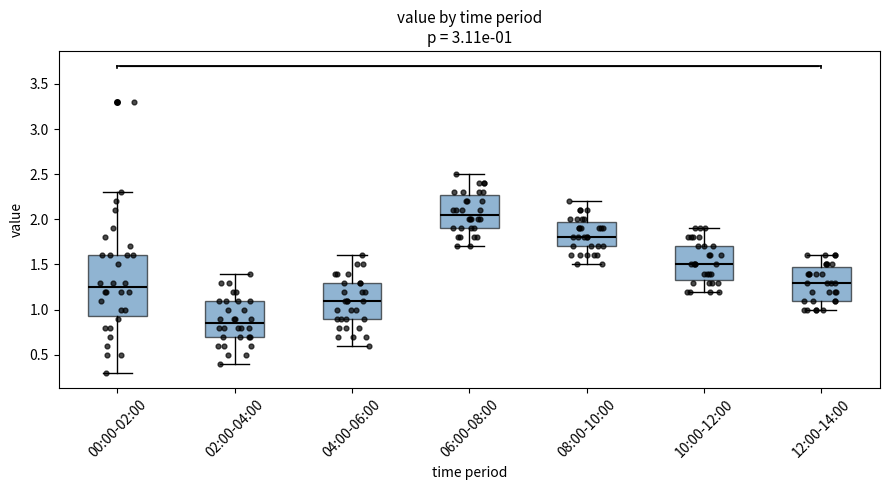

Which box is the tallest, from its lower edge to its upper edge?

00:00-02:00